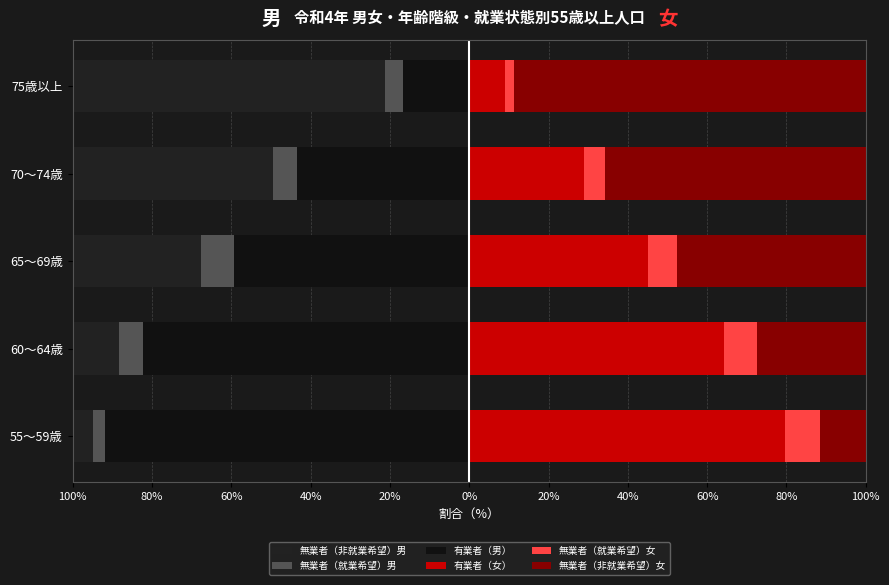

The 有業者（女） series shows 64.3 at 60～64歳. True or false?

True